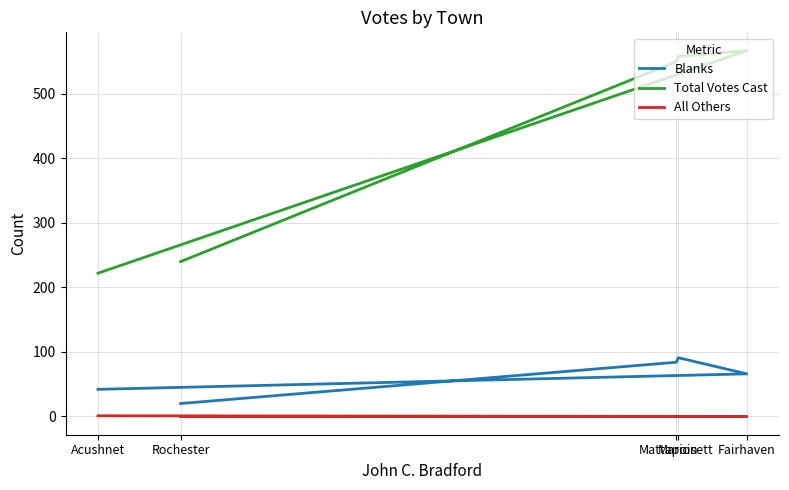

List the series in order of their peak value, lowest first.

All Others, Blanks, Total Votes Cast